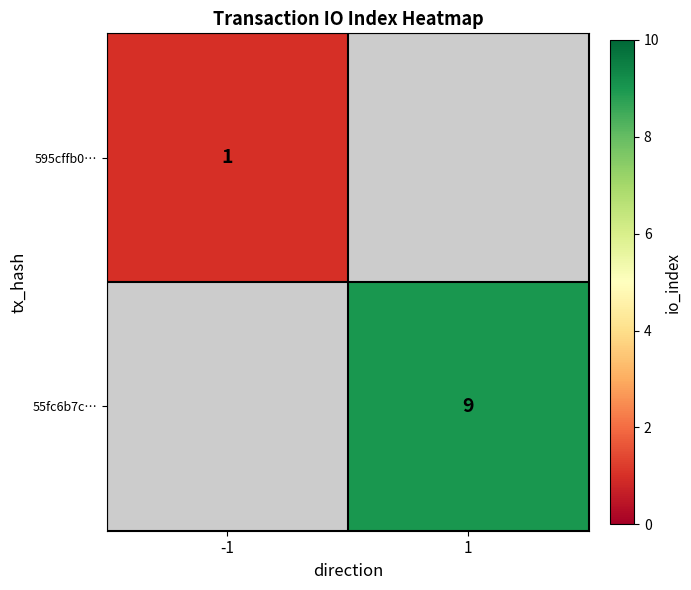

True or false: 595cffb0… has a value of 2 at -1.

False